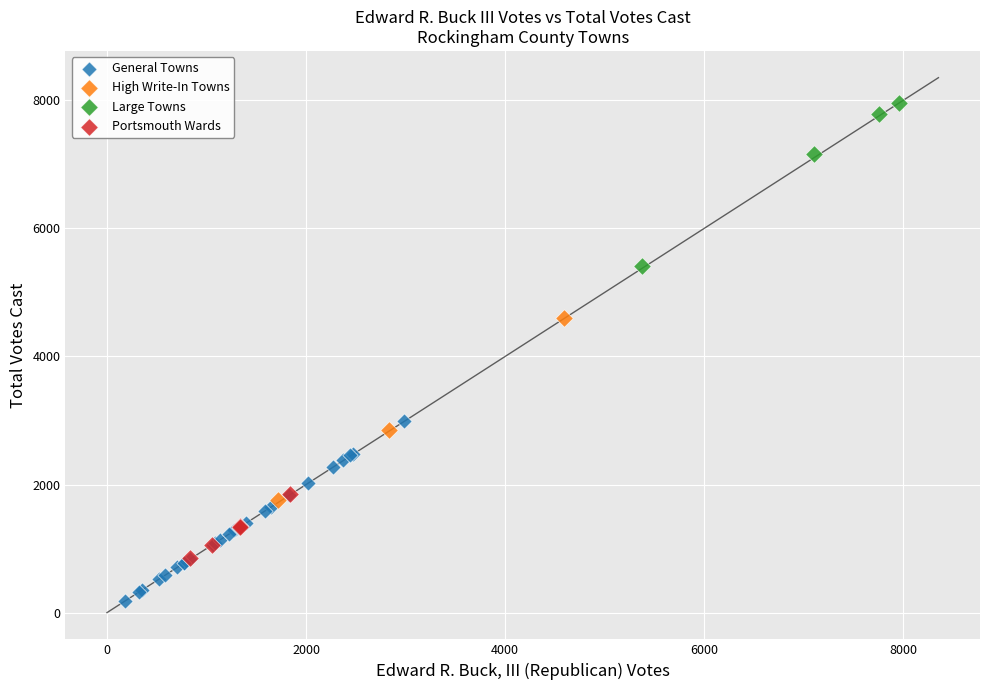

Which series reaches the minimum Y coordinate?

General Towns